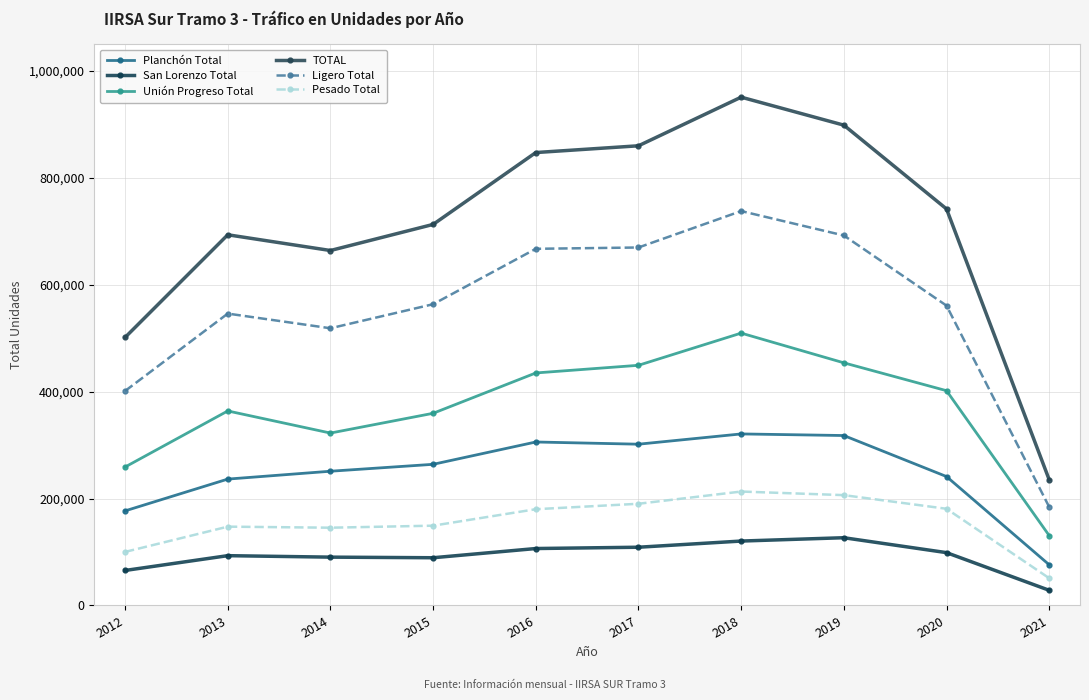

True or false: Planchón Total and San Lorenzo Total cross at least once.

False